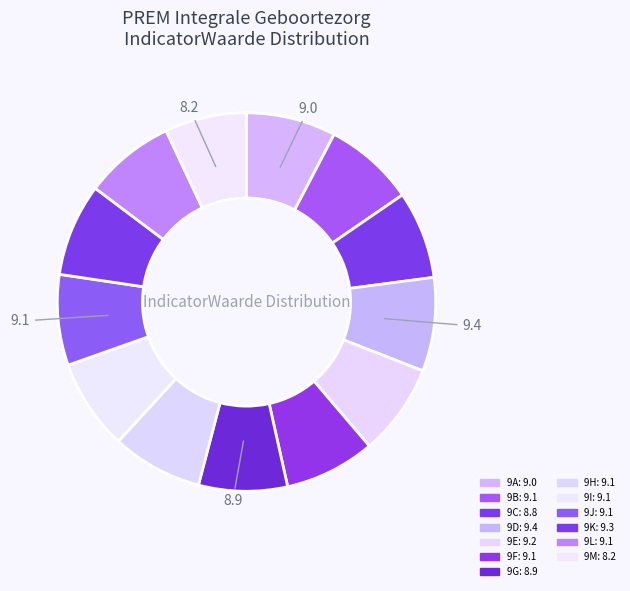

What percentage is the 9C slice, to the nearest percent?

7%